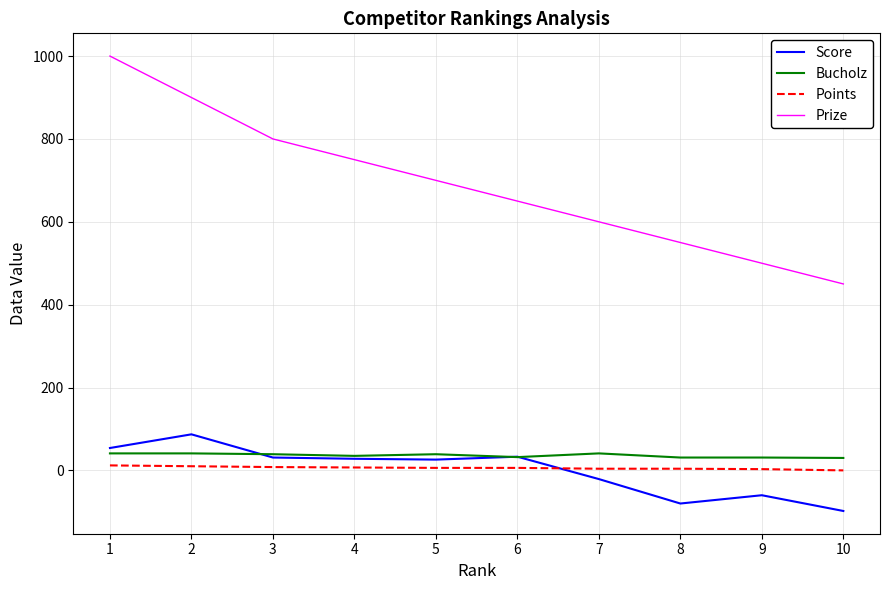

True or false: Bucholz and Prize cross at least once.

False